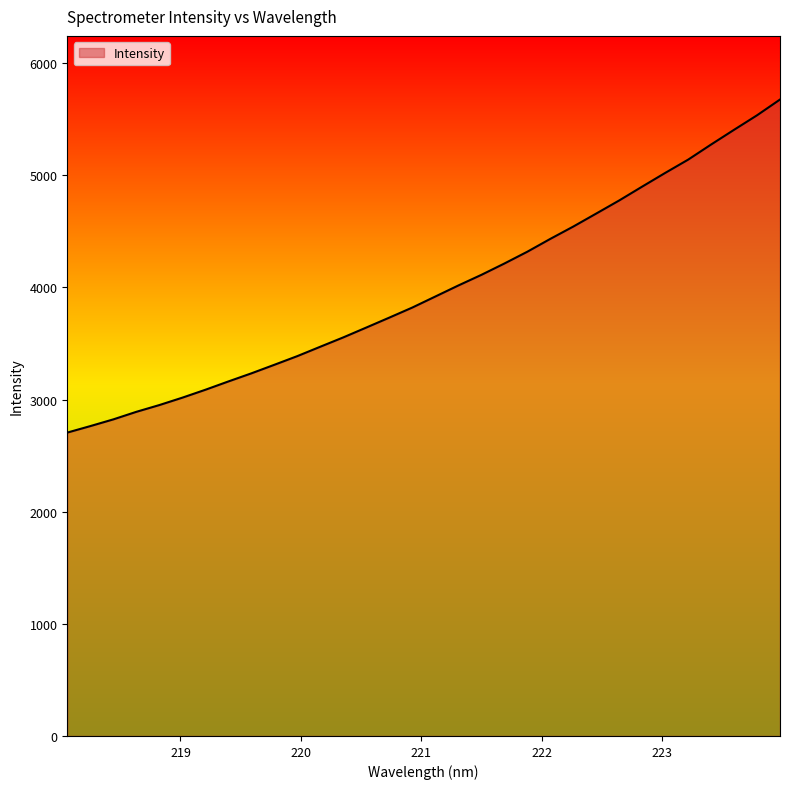

What is the greatest value displayed?

5676.2